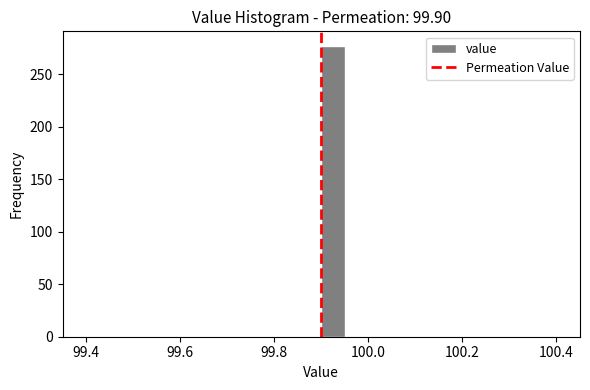

Around what value on the x-axis is the tallest bar? Give the approximate position of its centre, as read against the axis.

99.92